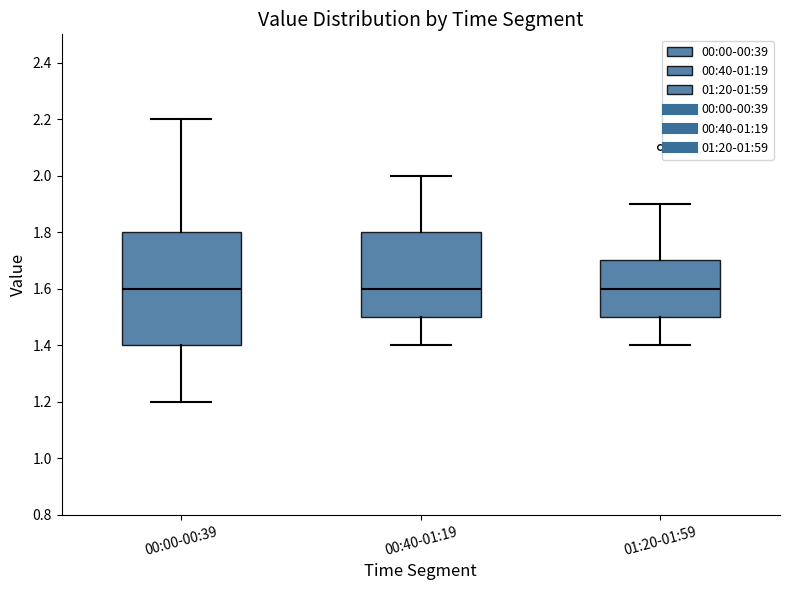

Reading left to right, read every box against the y-axis: the position of its median line, the range the box covers, and the ends of its whiskers. The values are not printed on the chart, so give them approximately, as read against the axis.

00:00-00:39: median 1.6, box 1.4 to 1.8, whiskers 1.2 to 2.2
00:40-01:19: median 1.6, box 1.5 to 1.8, whiskers 1.4 to 2.0
01:20-01:59: median 1.6, box 1.5 to 1.7, whiskers 1.4 to 1.9